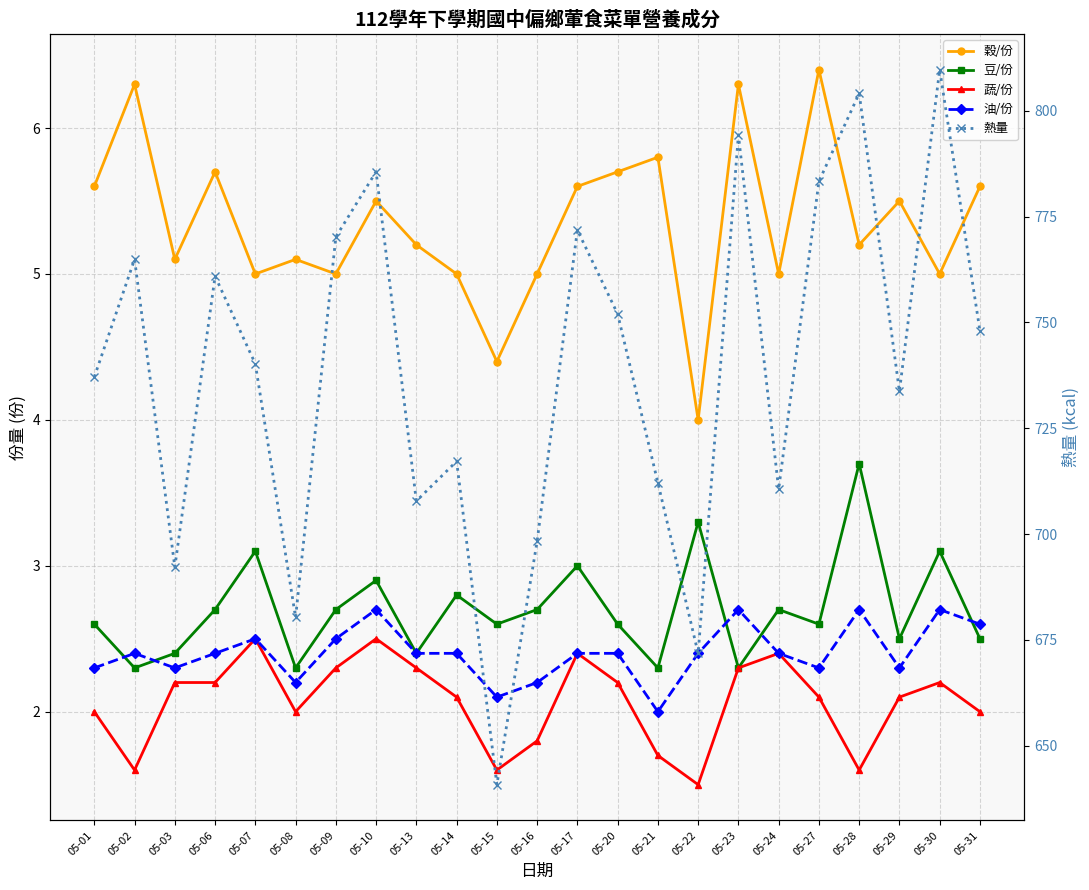

What is the total value across all series at 05-28?

817.3